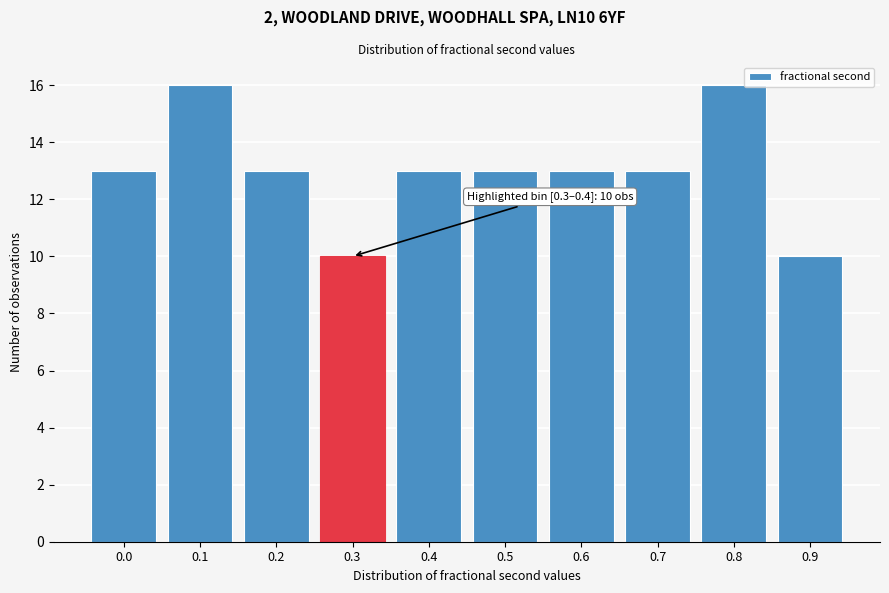

Reading left to right, what are all the values shown in this chart?

13	16	13	10	13	13	13	13	16	10